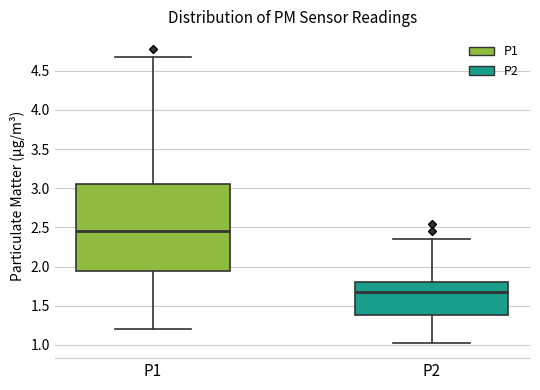

Reading left to right, transcribe this box plot: for each box, give where its median line is, the range the box spans, and where its two whiskers end, as read against the y-axis. The values are not printed on the chart, so give them approximately, as read against the axis.

P1: median 2.45, box 1.95 to 3.05, whiskers 1.20 to 4.70
P2: median 1.70, box 1.40 to 1.80, whiskers 1.00 to 2.35